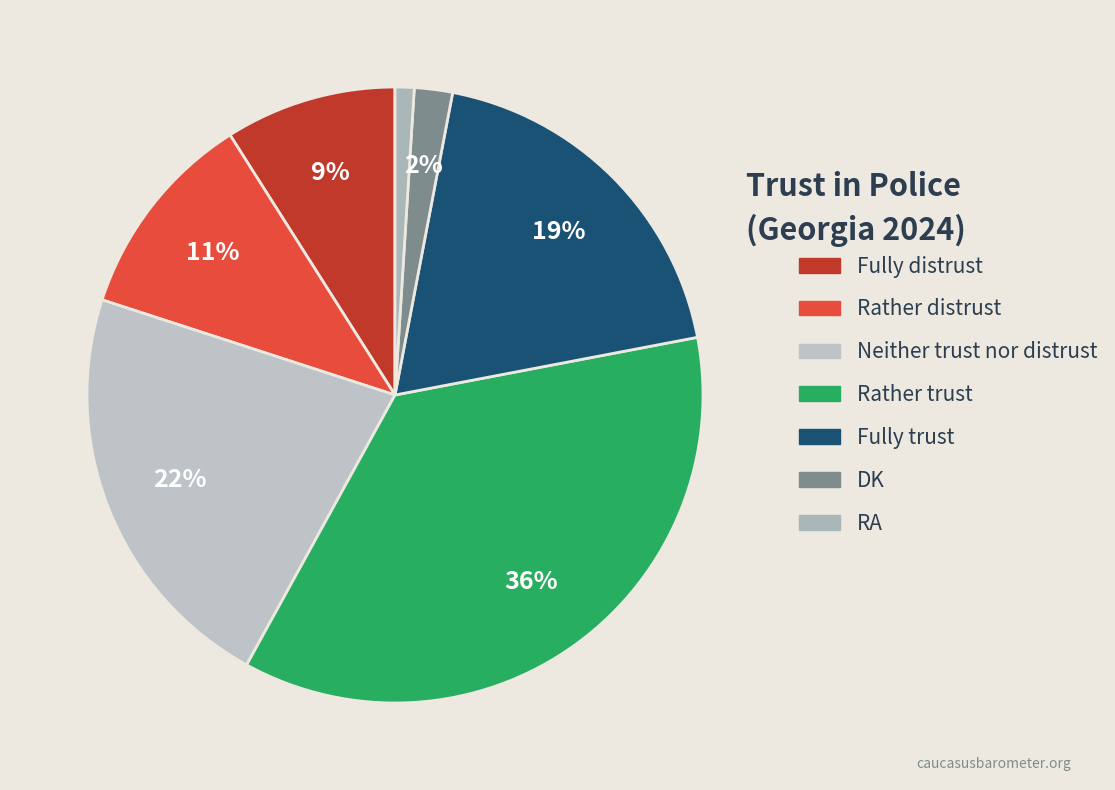

Is it true that RA is 1% of the pie?

True